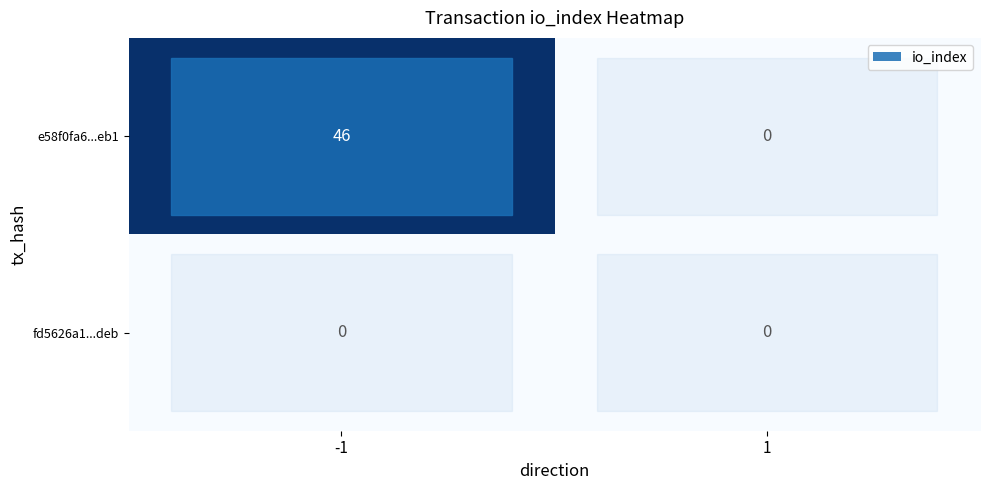

List the labels in order of e58f0fa6...eb1 value, largest first.

-1, 1